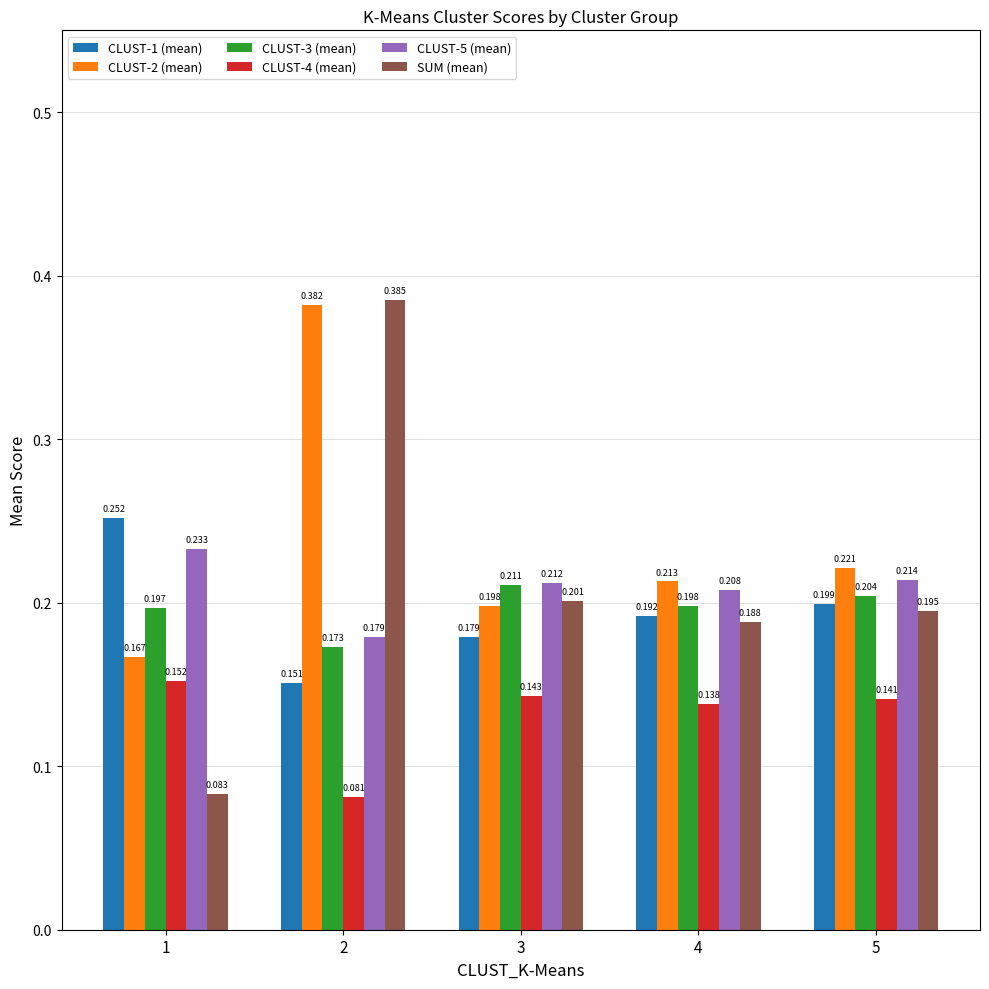

Rank the categories by CLUST-3 (mean) value from highest to lowest.

3, 5, 4, 1, 2